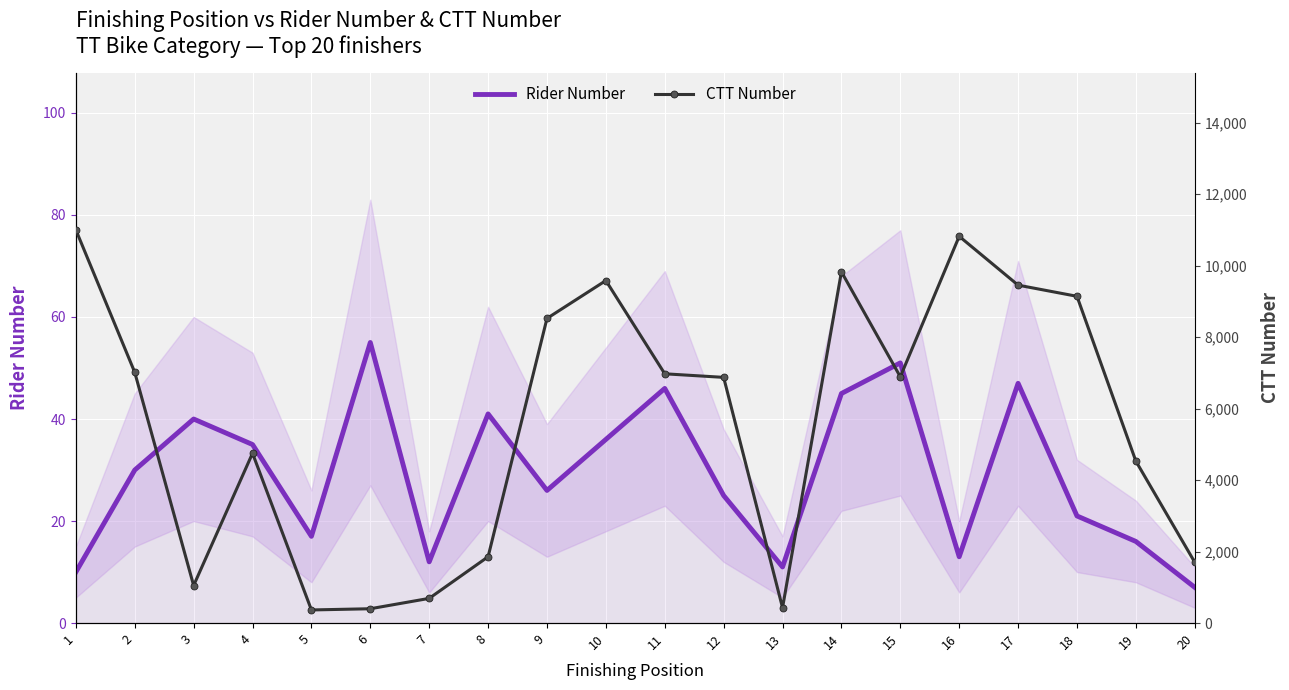

How many interior local valleys does the CTT Number series have?

4